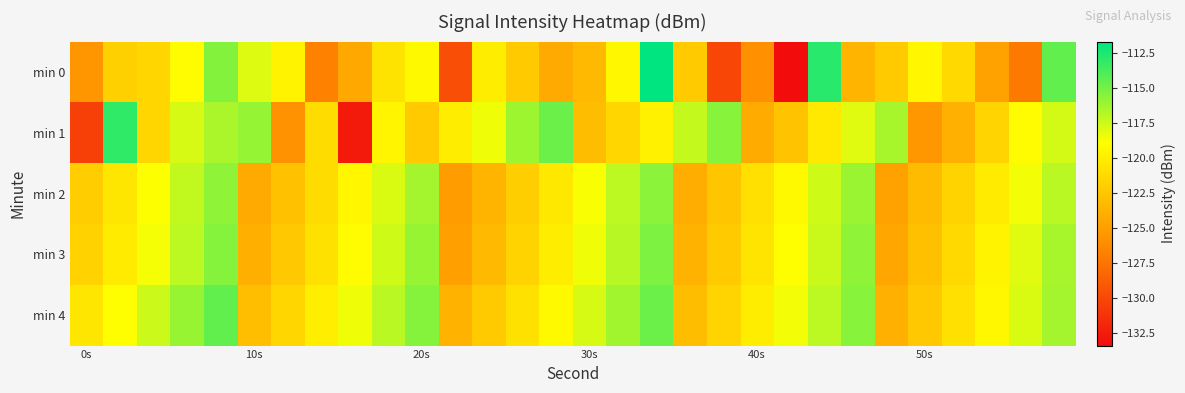

Reading right to left, what are all the values shown in this chart?

min 0: -114.5	-127.2	-124.8	-121.3	-119.5	-122.2	-123.6	-112.9	-133.4	-126.0	-130.1	-122.2	-111.7	-119.4	-123.3	-124.3	-122.2	-120.1	-129.7	-119.3	-120.7	-124.3	-126.7	-119.7	-118.0	-115.5	-119.2	-121.5	-121.9	-125.5
min 1: -117.7	-119.2	-121.6	-123.9	-125.4	-116.5	-118.1	-120.3	-122.7	-124.2	-115.6	-117.3	-119.8	-121.5	-123.1	-114.8	-116.2	-118.5	-120.1	-122.3	-119.5	-132.7	-121.1	-125.8	-116.0	-116.6	-117.8	-121.5	-113.1	-130.5
min 2: -117.0	-118.6	-120.2	-121.7	-123.2	-124.8	-116.1	-117.6	-119.3	-120.9	-122.5	-124.1	-115.7	-117.1	-118.8	-120.4	-122.0	-123.6	-125.2	-116.4	-117.9	-119.5	-121.1	-122.8	-124.3	-115.8	-117.2	-118.9	-120.5	-122.1
min 3: -116.5	-118.1	-119.7	-121.3	-122.9	-124.5	-115.8	-117.4	-119.0	-120.6	-122.2	-123.8	-115.3	-116.9	-118.5	-120.1	-121.7	-123.3	-124.9	-116.0	-117.6	-119.2	-120.8	-122.4	-124.0	-115.5	-117.1	-118.7	-120.2	-121.8
min 4: -116.4	-117.9	-119.4	-120.9	-122.4	-123.9	-115.6	-117.1	-118.6	-120.1	-121.6	-123.1	-114.8	-116.3	-117.8	-119.3	-120.8	-122.3	-123.8	-115.5	-117.0	-118.5	-120.0	-121.5	-123.0	-114.5	-116.0	-117.5	-119.0	-120.5